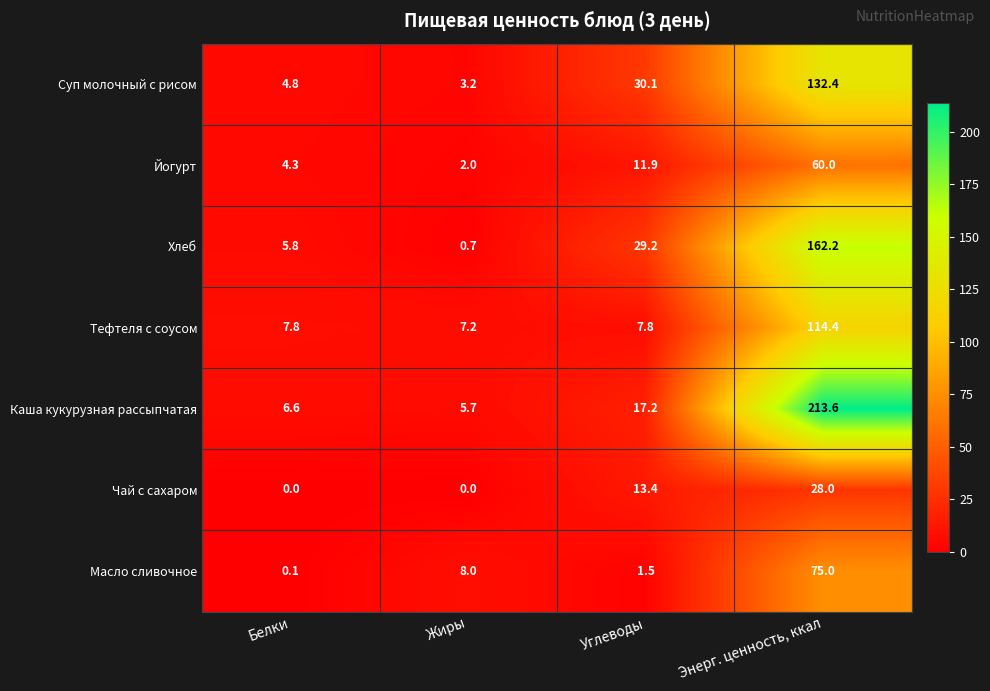

Which series has the largest range (max minus min)?

Каша кукурузная рассыпчатая